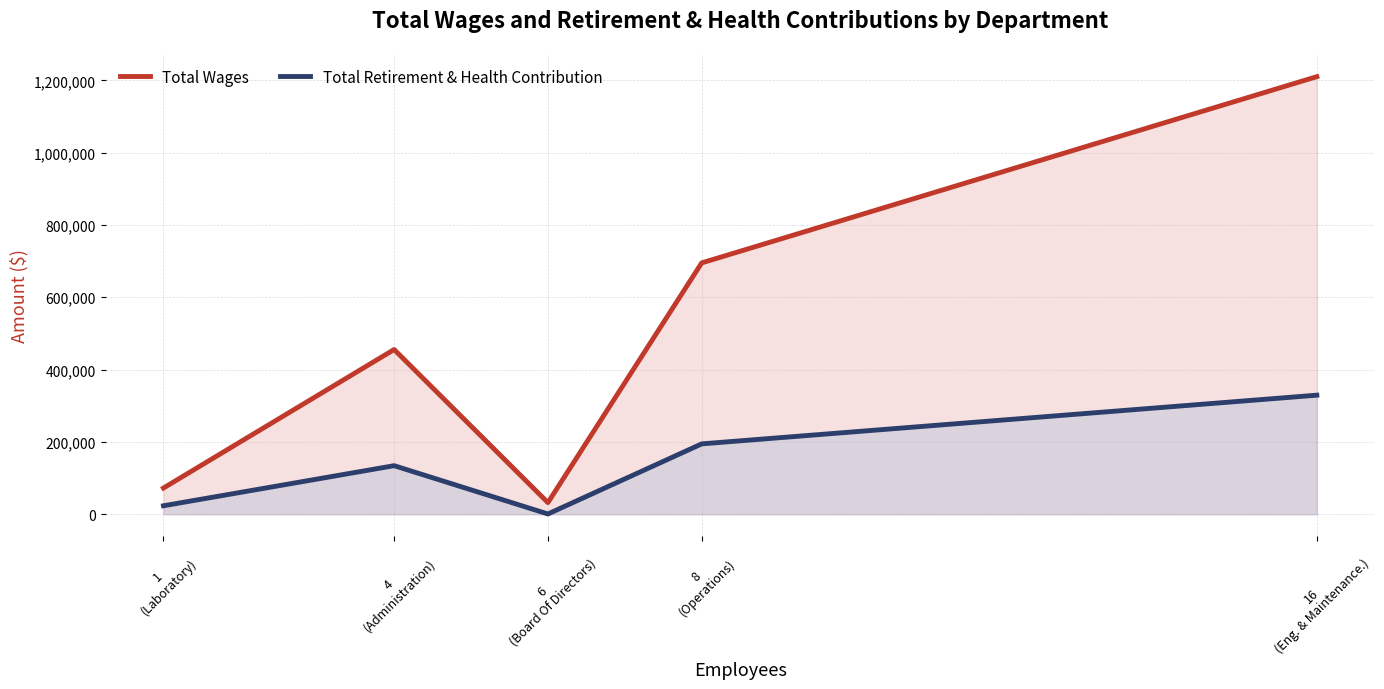

Where is the first local minimum for Total Retirement & Health Contribution?

6
(Board Of Directors)